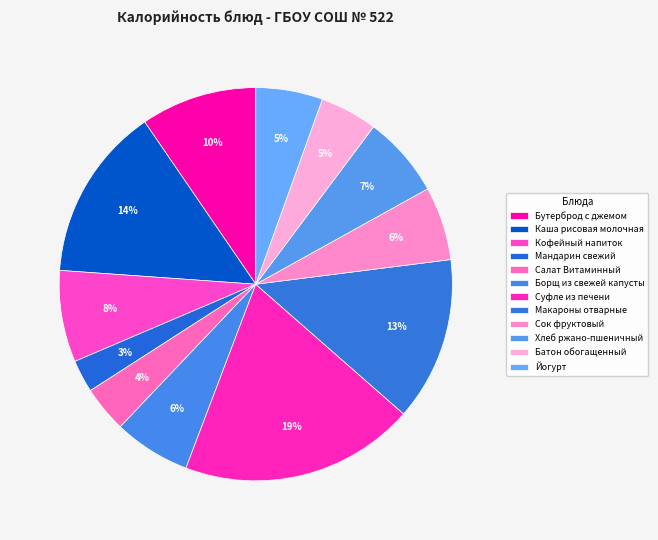

What is the total percentage of Кофейный напиток and Йогурт?

13.0%